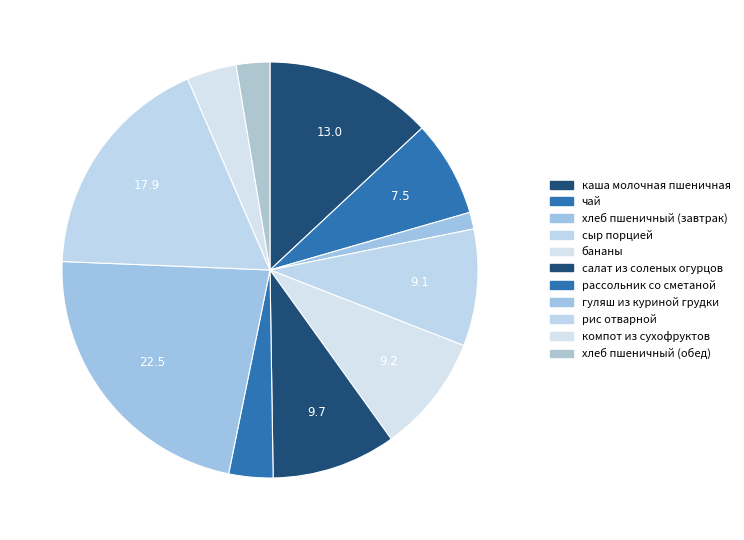

Is бананы the majority of the pie?

No